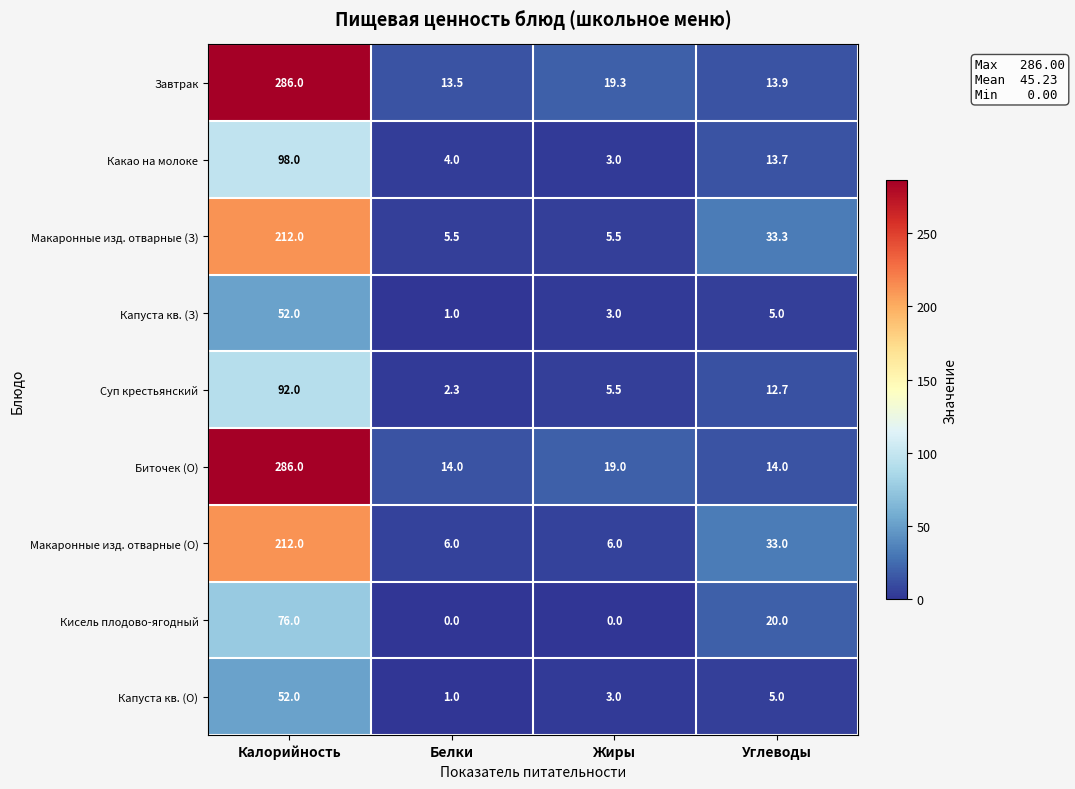

Is the value of Завтрак at Калорийность greater than the value of Какао на молоке at Калорийность?

Yes